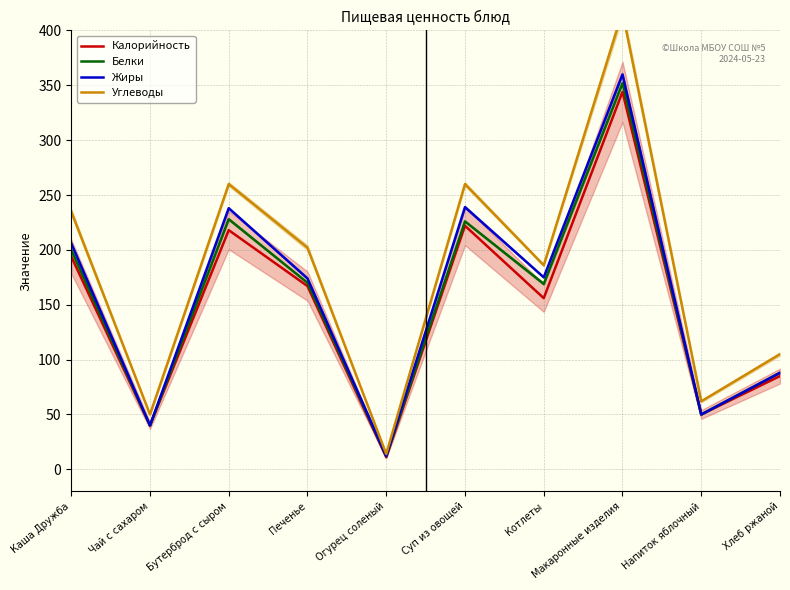

How many values in the Углеводы series exceed 202?

4